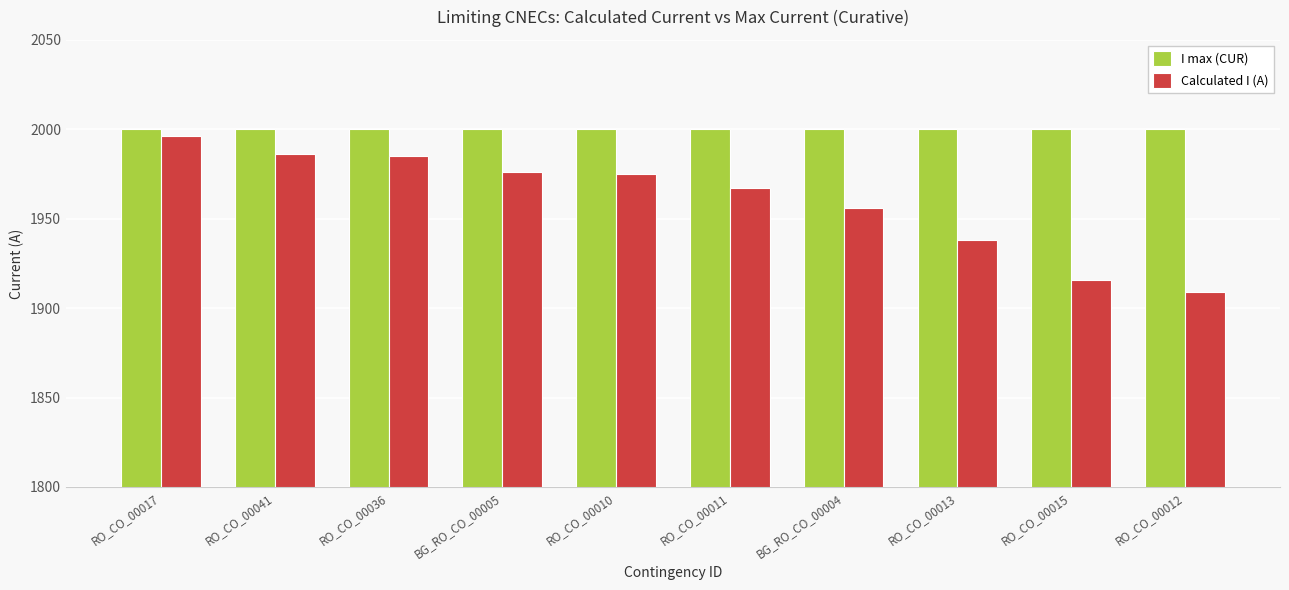

Is the value of I max (CUR) at RO_CO_00041 greater than the value of Calculated I (A) at RO_CO_00015?

Yes